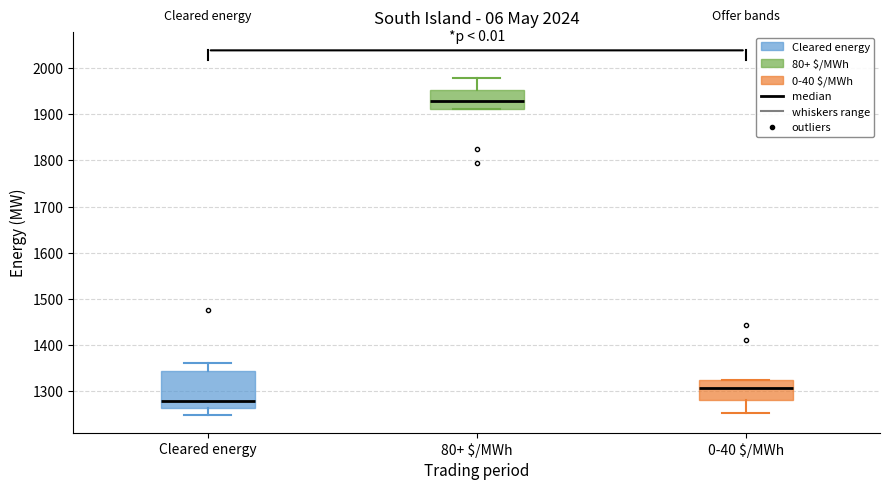

Which box's median line is the lowest?

Cleared energy